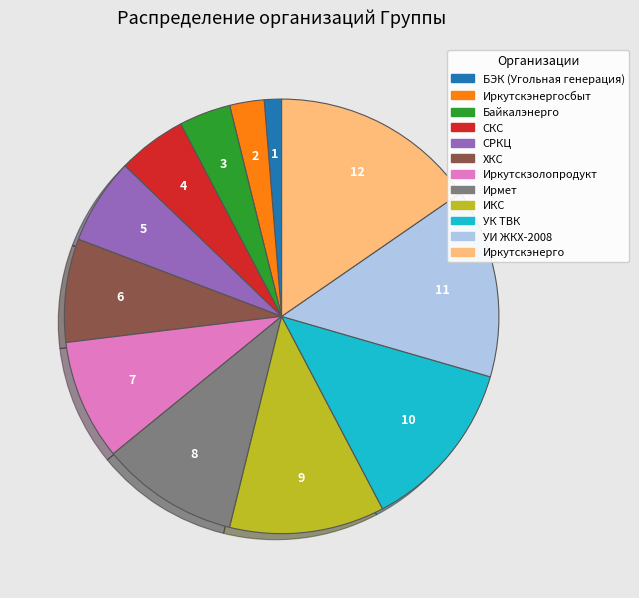

What is the largest slice in the pie chart?

Иркутскэнерго